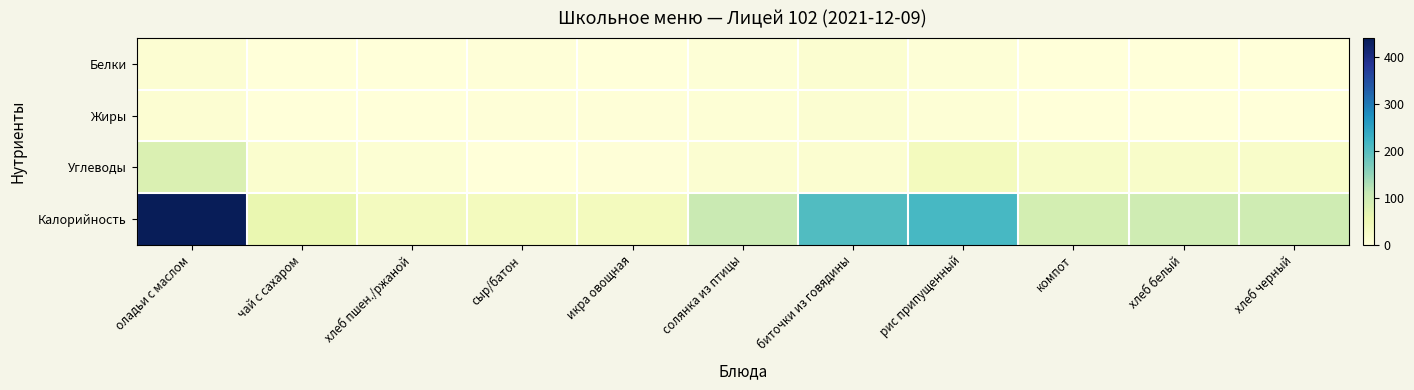

Reading left to right, transcribe all the data shown in this chart.

Белки: оладьи с маслом=9.3	чай с сахаром=0.0	хлеб пшен./ржаной=1.4	сыр/батон=2.3	икра овощная=0.5	солянка из птицы=4.1	биточки из говядины=12.7	рис припущенный=3.7	компот=0.3	хлеб белый=1.7	хлеб черный=1.7
Жиры: оладьи с маслом=8.6	чай с сахаром=0.0	хлеб пшен./ржаной=0.2	сыр/батон=3.0	икра овощная=2.9	солянка из птицы=5.2	биточки из говядины=11.5	рис припущенный=5.4	компот=0.0	хлеб белый=0.6	хлеб черный=0.6
Углеводы: оладьи с маслом=81.4	чай с сахаром=15.0	хлеб пшен./ржаной=6.9	сыр/батон=0.0	икра овощная=2.6	солянка из птицы=10.7	биточки из говядины=12.8	рис припущенный=37.8	компот=22.7	хлеб белый=21.5	хлеб черный=21.5
Калорийность: оладьи с маслом=440.6	чай с сахаром=60.2	хлеб пшен./ржаной=34.7	сыр/батон=36.3	икра овощная=37.8	солянка из птицы=106.2	биточки из говядины=205.8	рис припущенный=215.1	компот=92.0	хлеб белый=98.6	хлеб черный=98.6